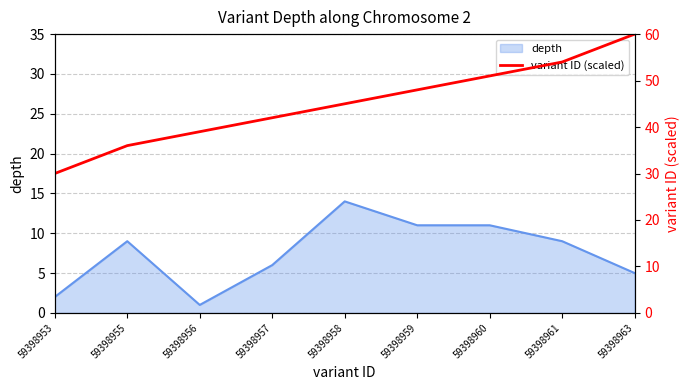

At which label does depth reach its peak?

59398958